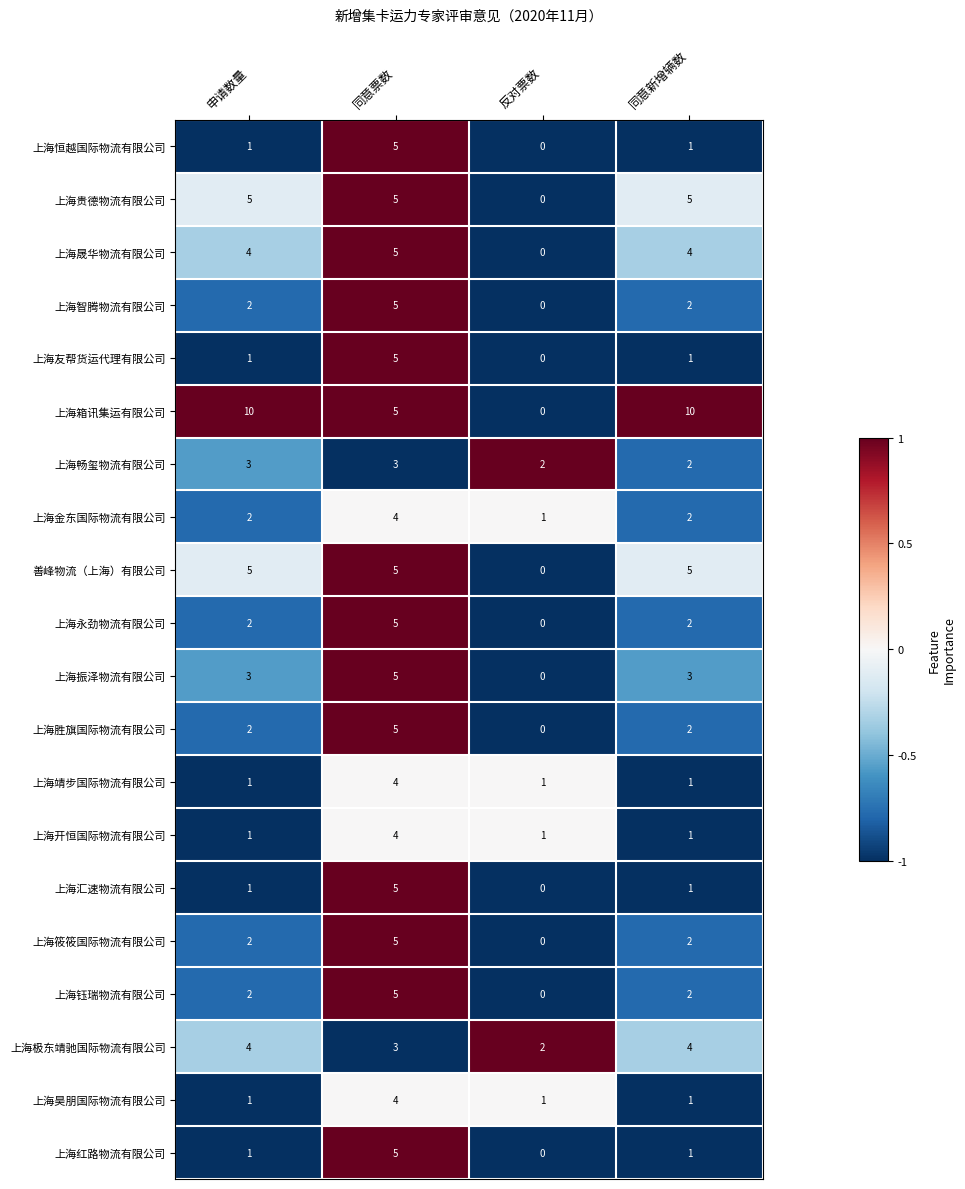

What is the sum of all 上海极东靖驰国际物流有限公司 values?

13